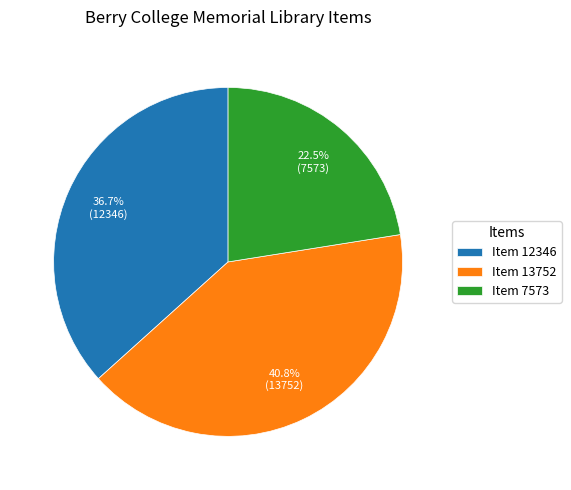

Between Item 7573 and Item 13752, which is larger?

Item 13752